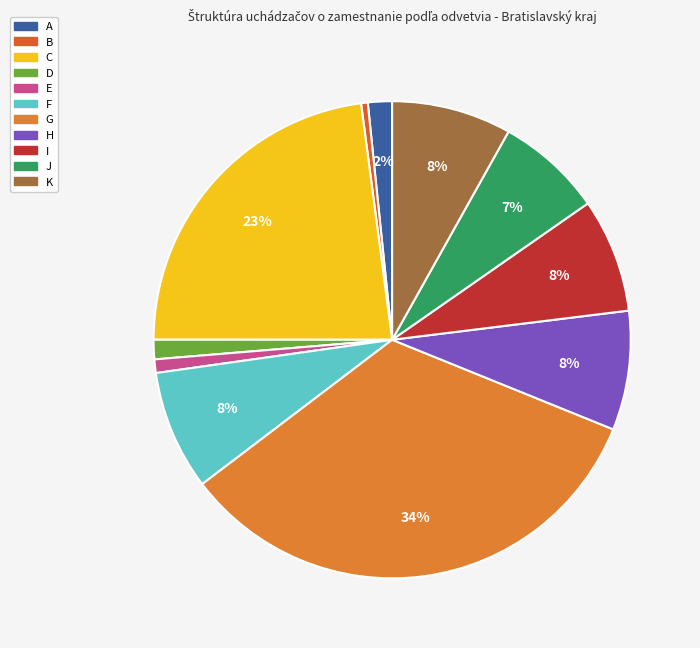

To the nearest percent, what is the difference between the G and I slice percentages?

26%